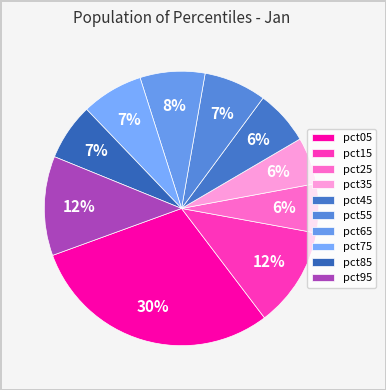

Count the number of slices in the pie.

10